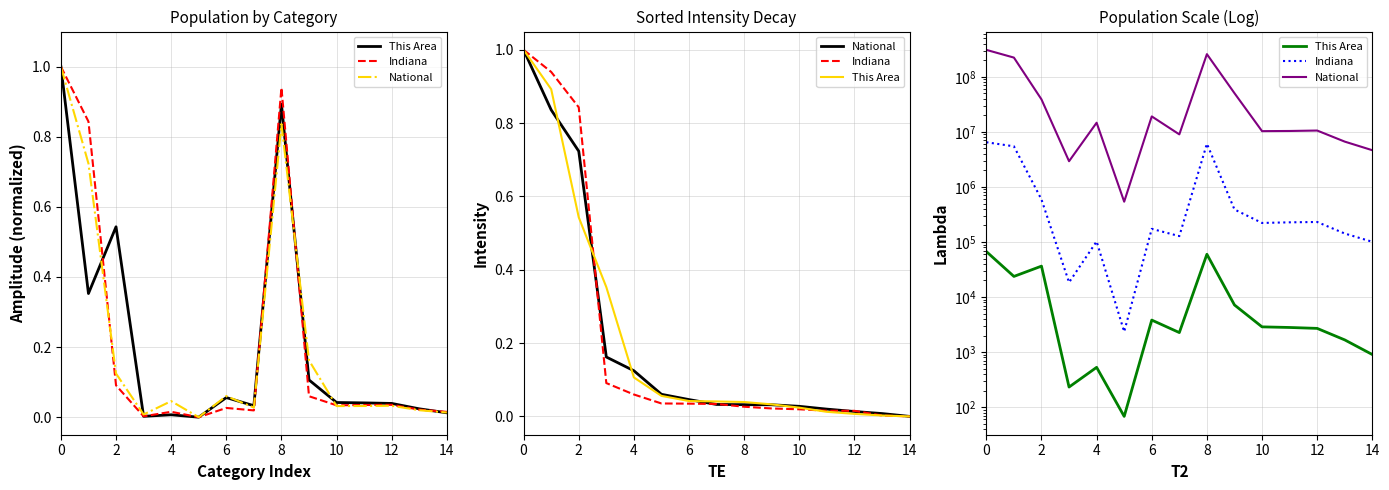

Count the number of data series in this chart.

3